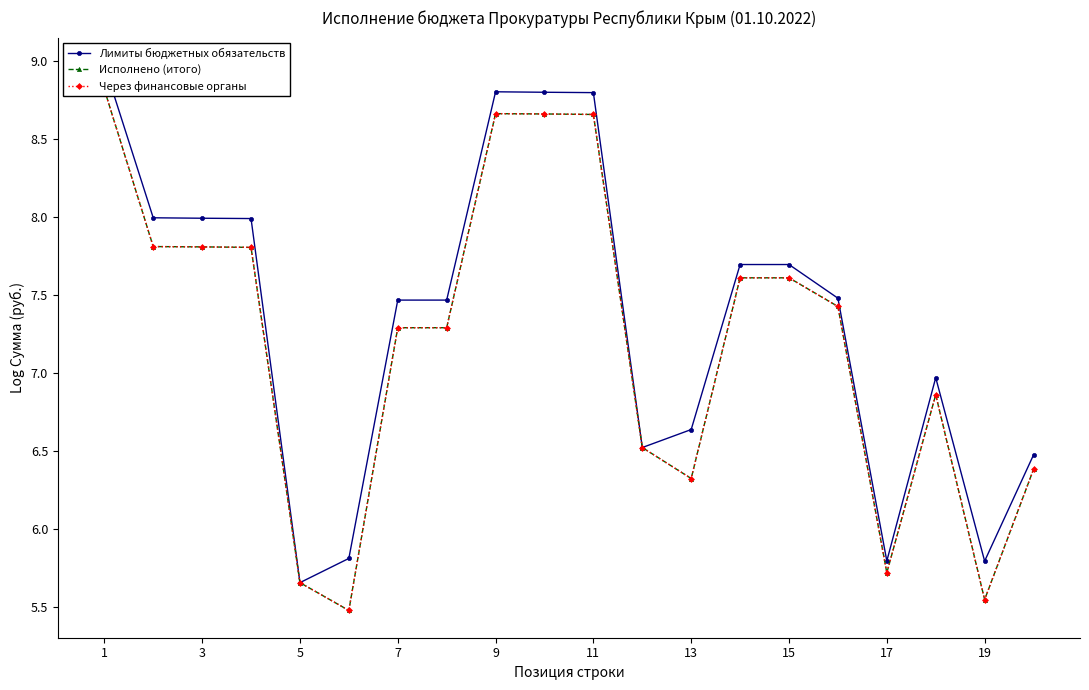

At how many categories does at least one series exceed 5?

20